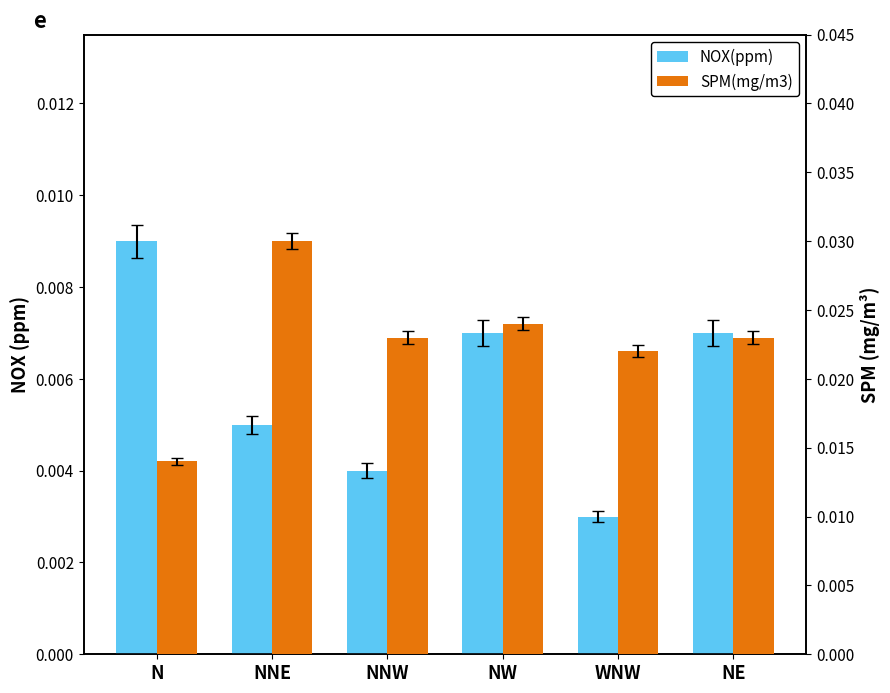

What is the label of the 1st bar from the right?

NE